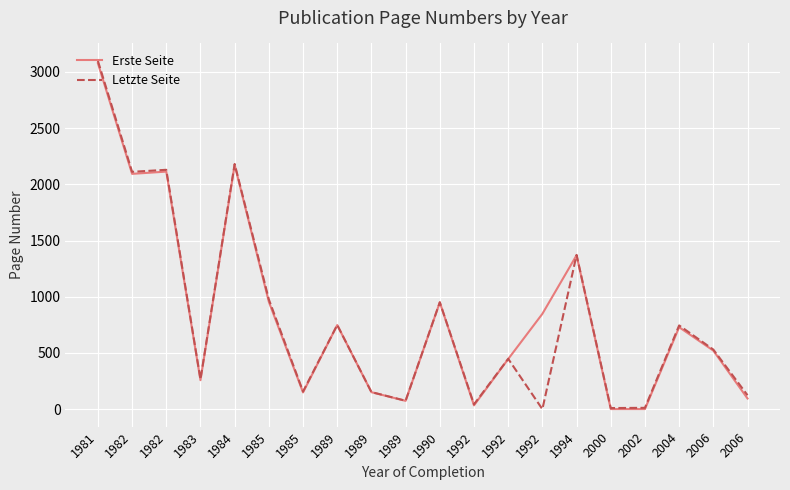

What are all the series names shown in the legend?

Erste Seite, Letzte Seite